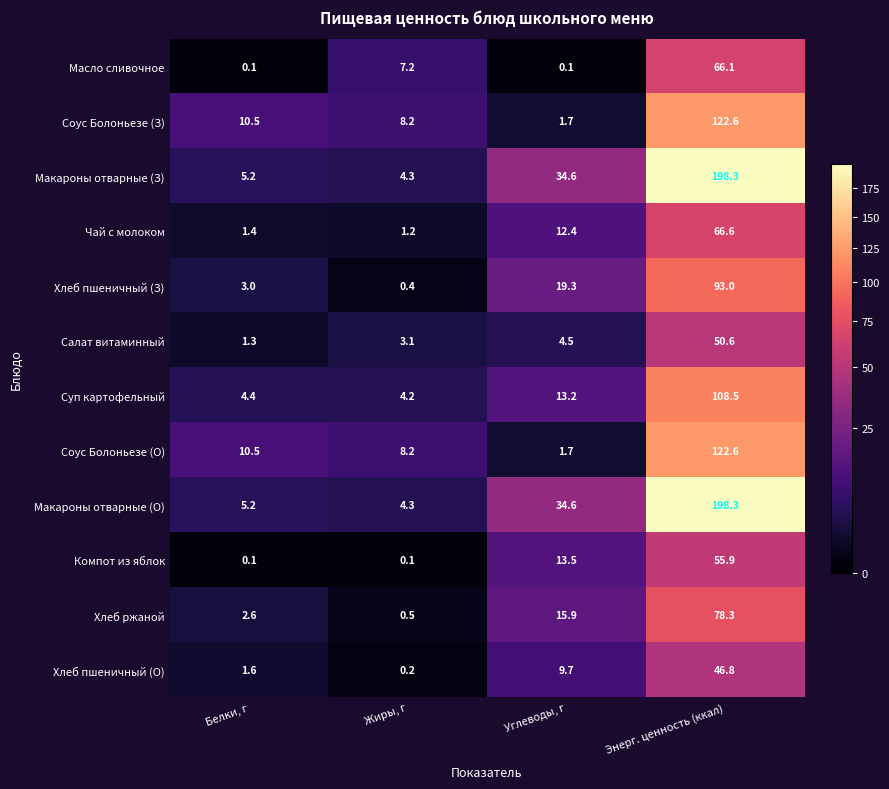

What is the maximum value shown in the chart?

198.3